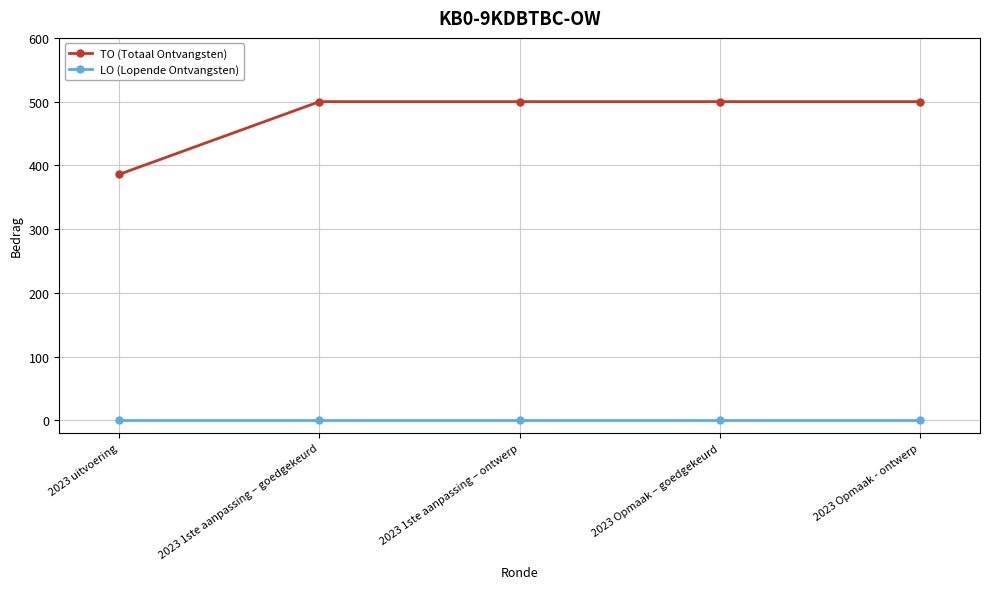

Between 2023 uitvoering and 2023 1ste aanpassing – ontwerp, which series saw the biggest shift?

TO (Totaal Ontvangsten)